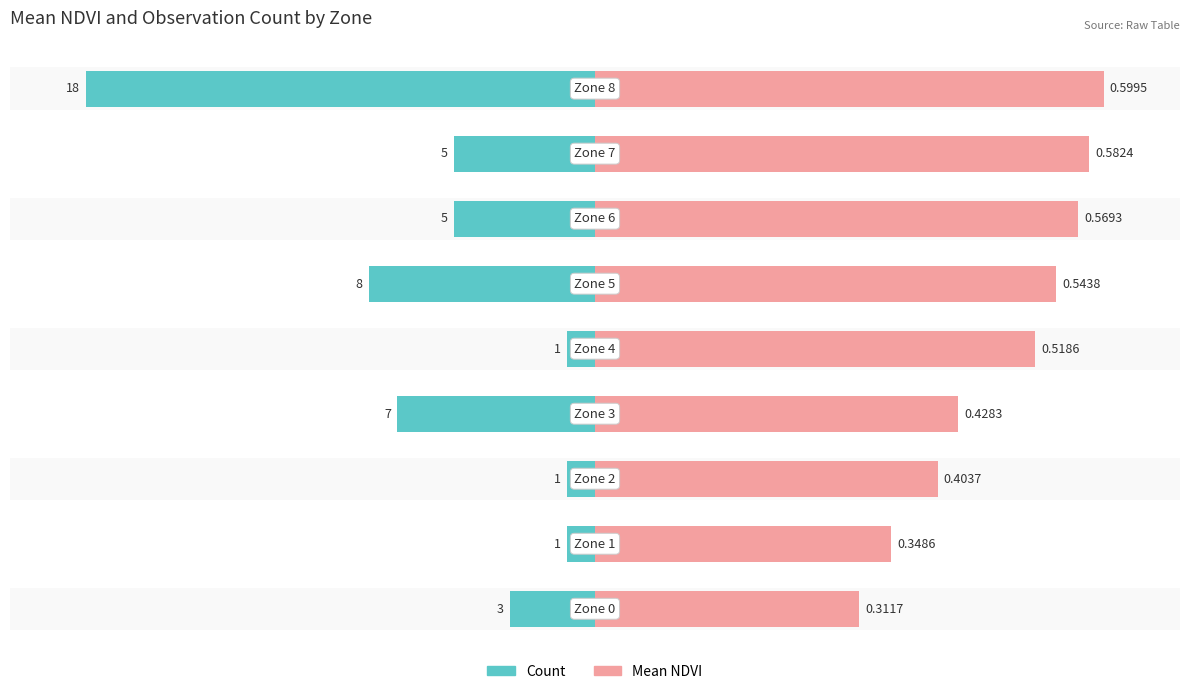

How many groups of bars are there?

9